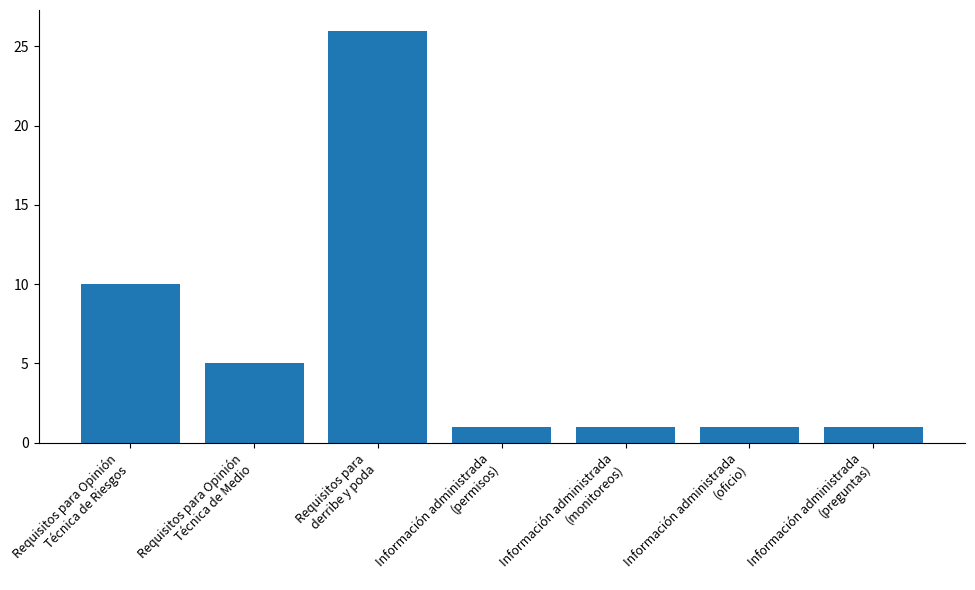

Reading right to left, what are all the values shown in this chart?

Información administrada
(preguntas)=1	Información administrada
(oficio)=1	Información administrada
(monitoreos)=1	Información administrada
(permisos)=1	Requisitos para
derribe y poda=26	Requisitos para Opinión
Técnica de Medio=5	Requisitos para Opinión
Técnica de Riesgos=10